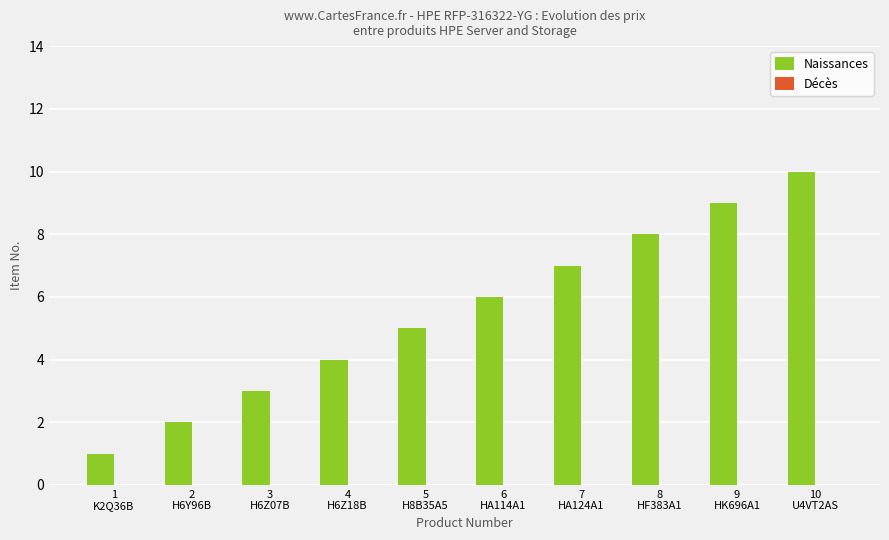

What is the maximum value shown in the chart?

10